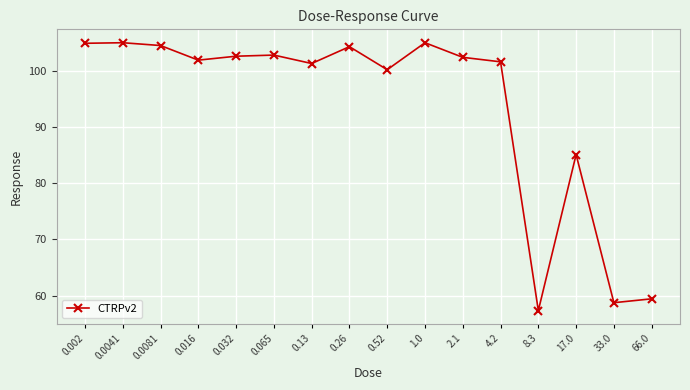

True or false: there are more than 0 points higher than both neighbors.

True